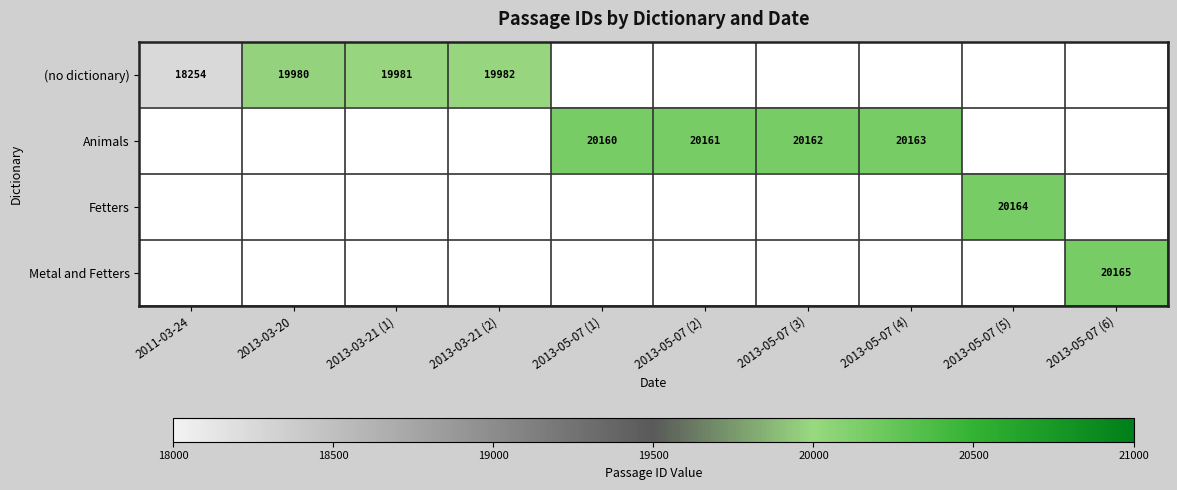

Is it true that Animals equals 20163 at 2013-05-07 (4)?

True